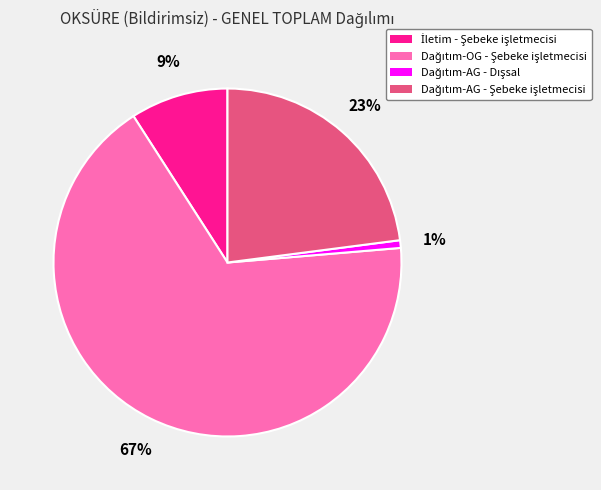

Does any single category account for the majority?

Yes